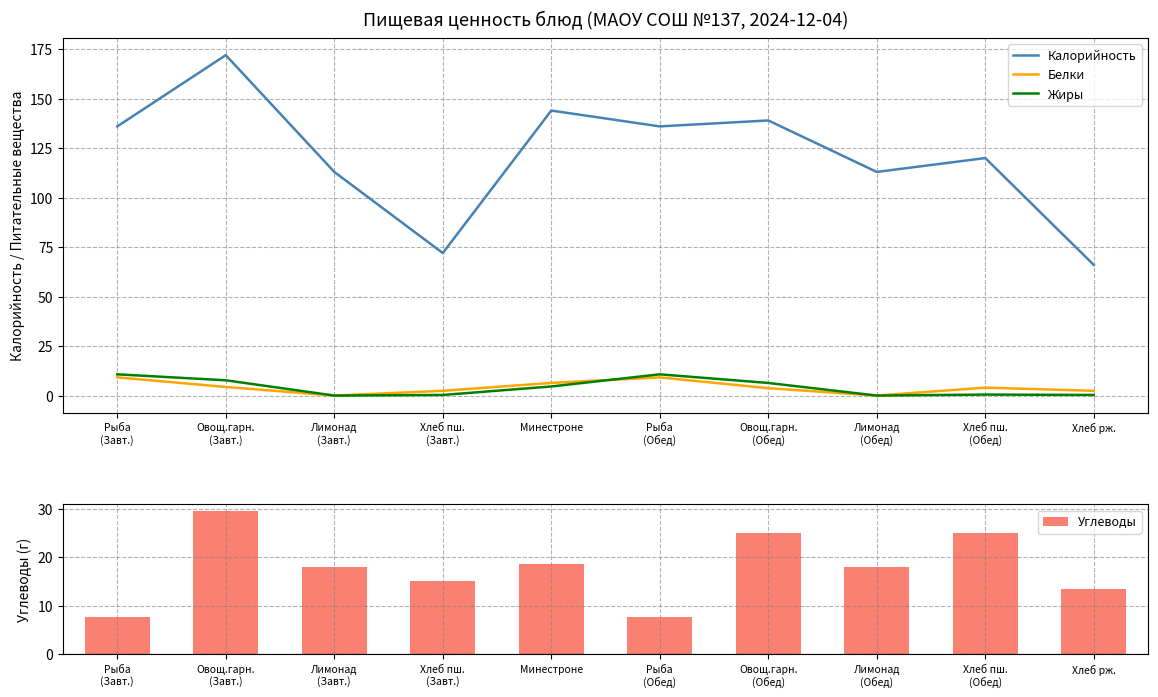

What is the average value of the Жиры series?

4.1